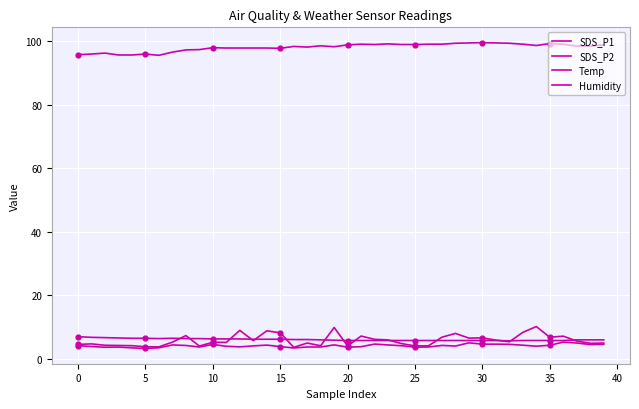

How many lines are shown in the chart?

4